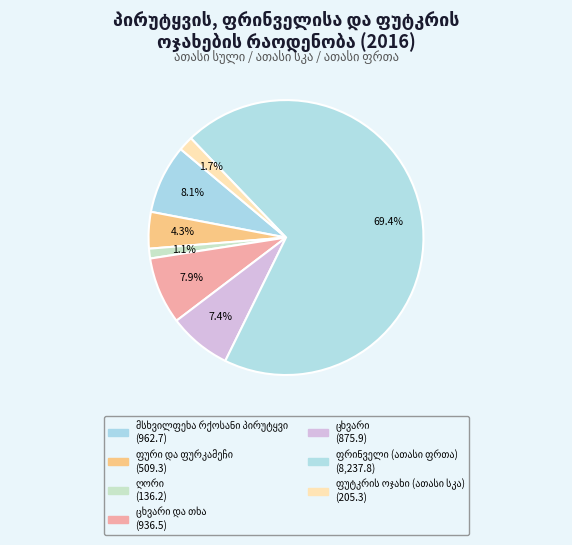

To the nearest percent, what percentage of the pie is ფური და ფურკამეჩი?

4%